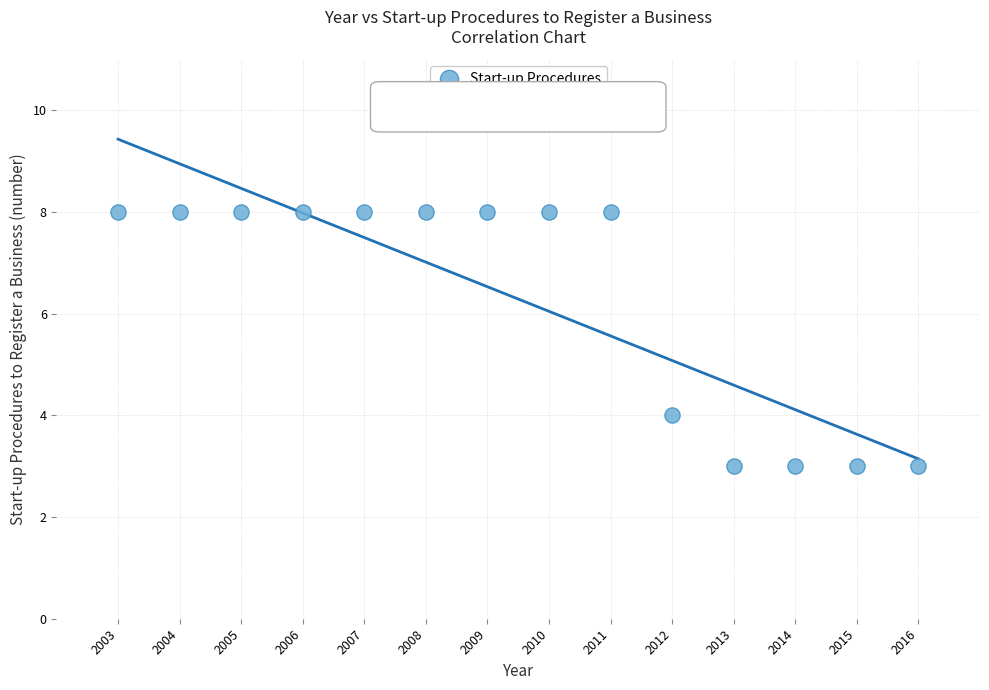

What is the range of X values (max minus min)?

13